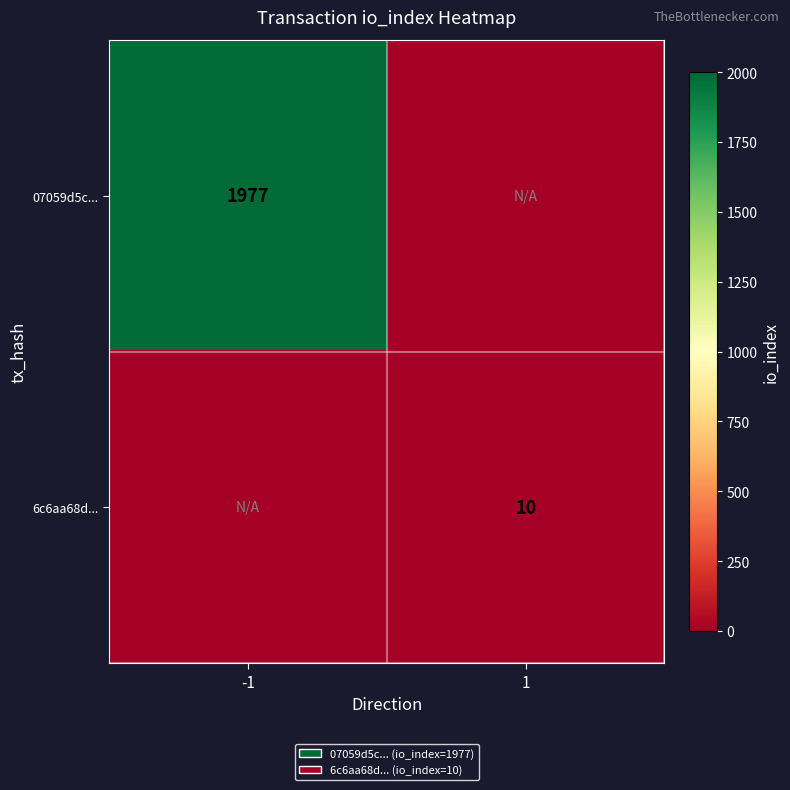

The 6c6aa68d... series shows 17 at 1. True or false?

False